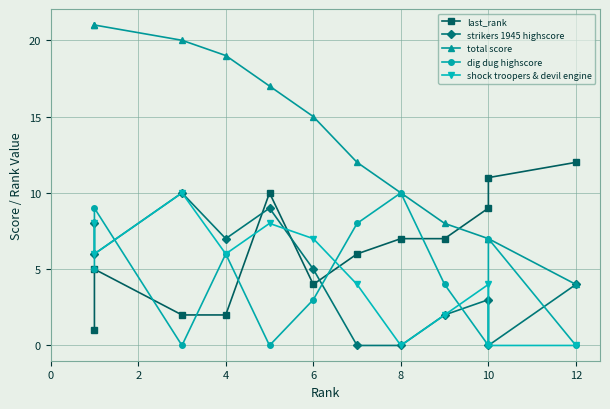

How many lines are shown in the chart?

5